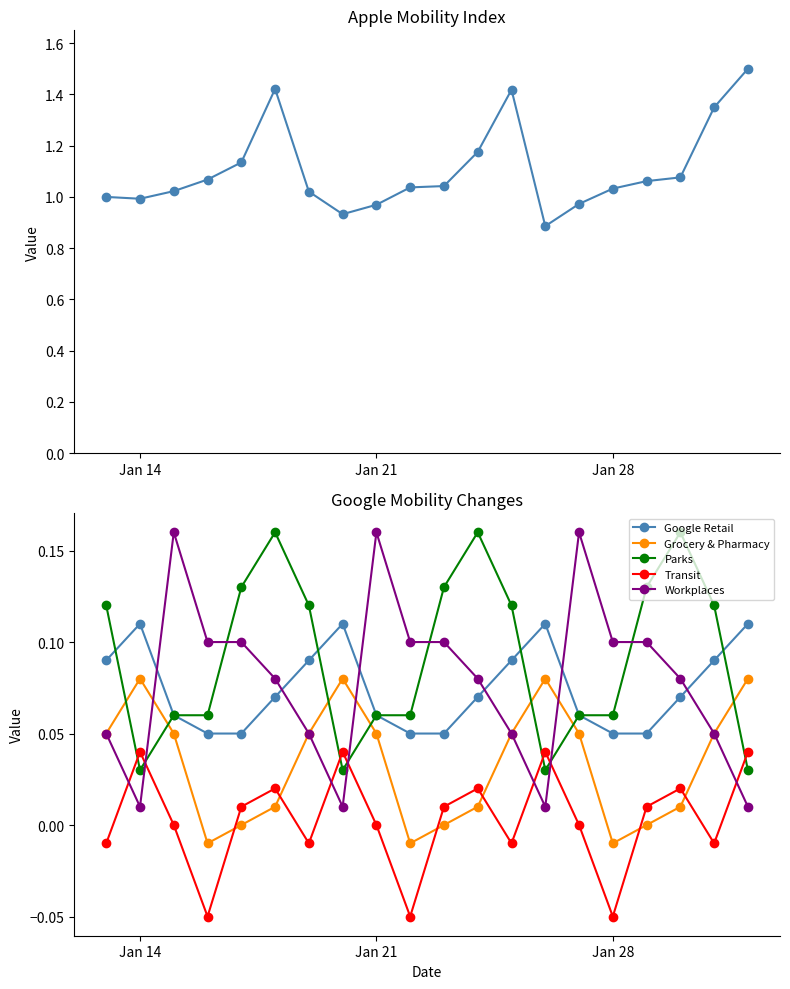

Which series has the largest total across all categories?

Apple